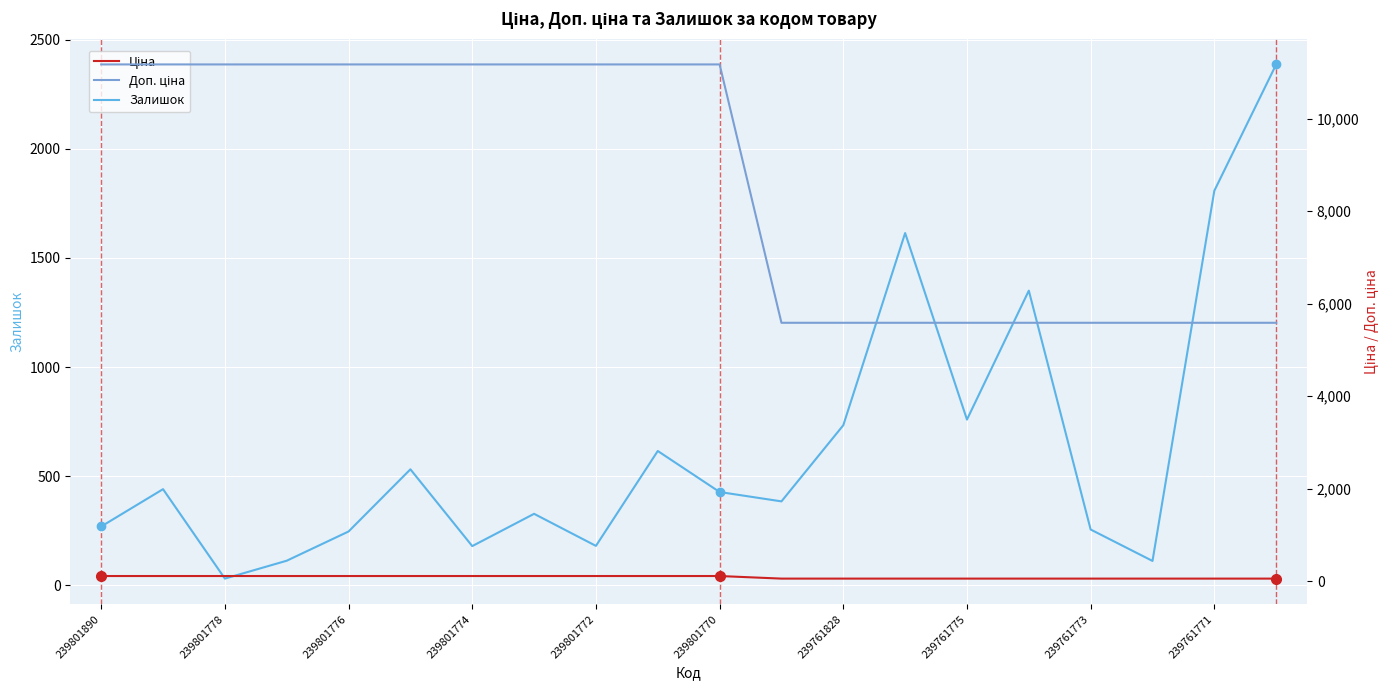

What is the difference between the second highest and second lowest values in the Ціна series?

55.8